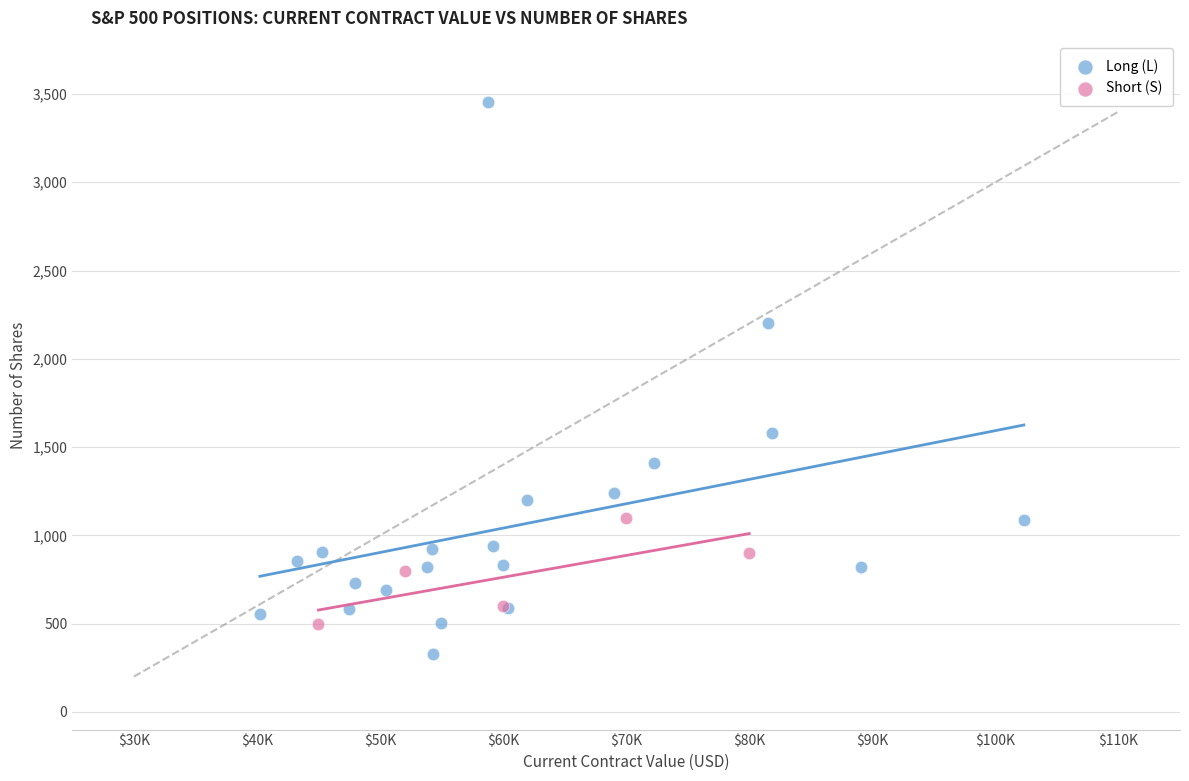

Which series has the widest spread of Y values?

Long (L)